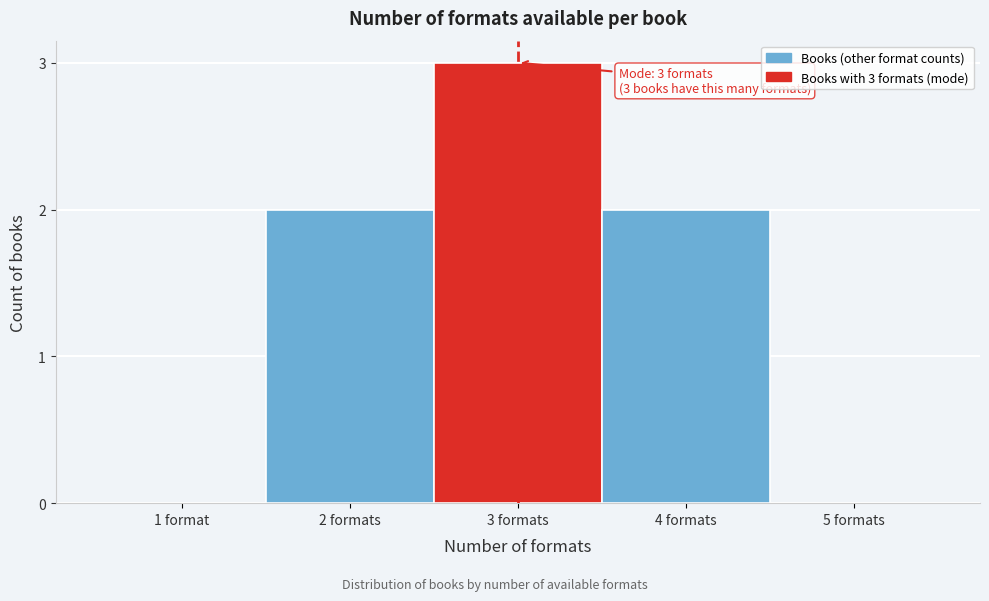

Reading right to left, transcribe all the data shown in this chart.

5 formats=0	4 formats=2	3 formats=3	2 formats=2	1 format=0